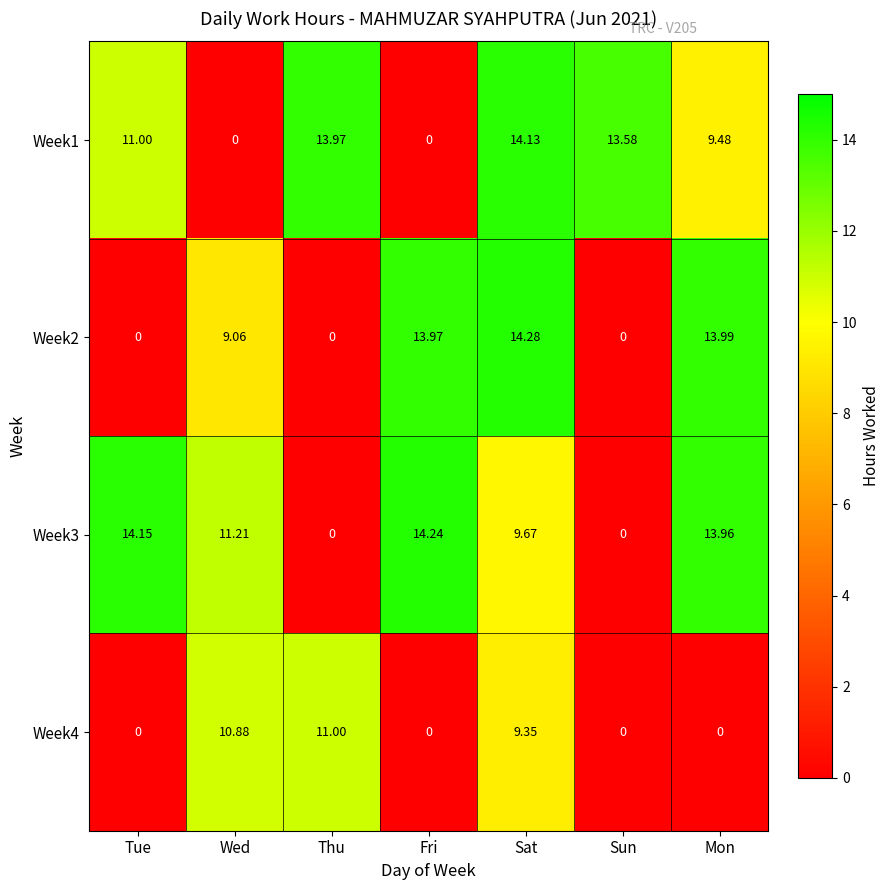

Which series has the largest total across all categories?

Week3